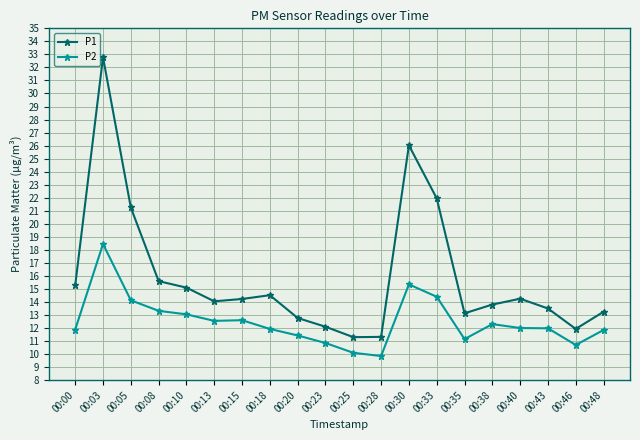

List the series in order of their peak value, highest first.

P1, P2